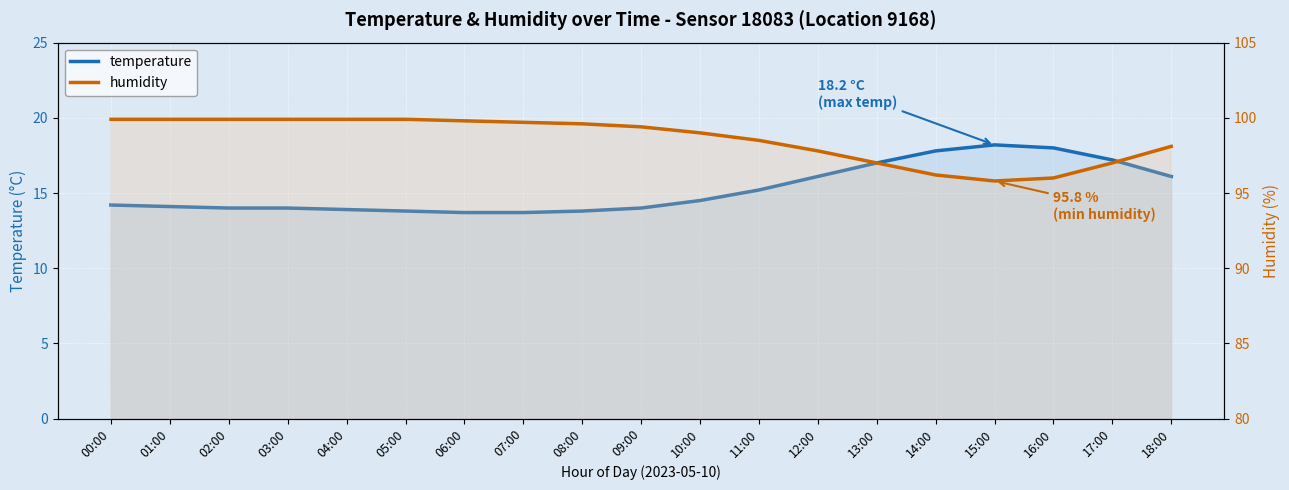

What is the smallest value displayed?

13.7